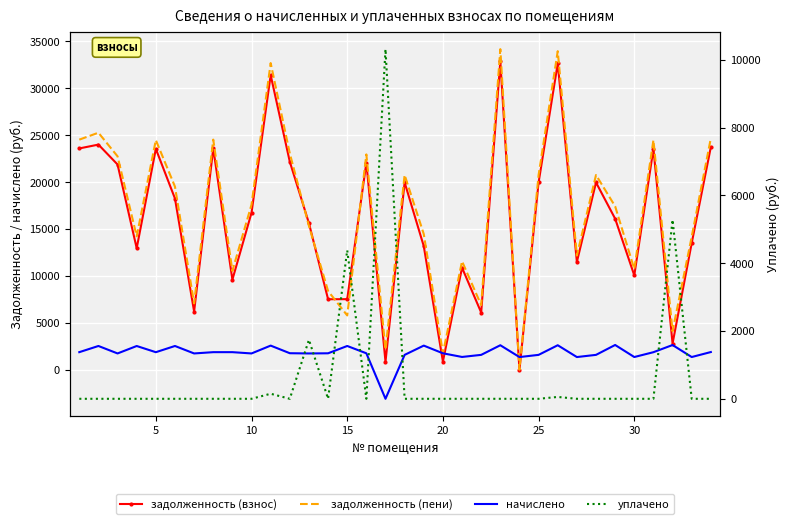

How many positive values does the задолженность (взнос) series have?

33